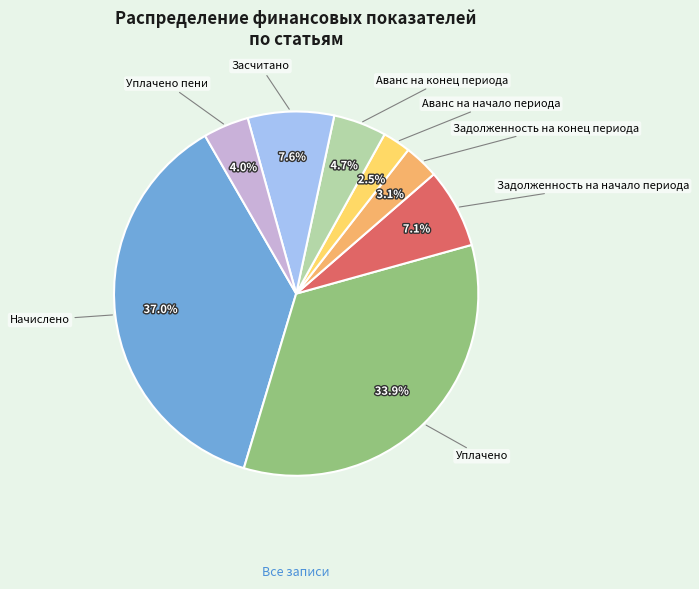

How many segments does this pie chart have?

8